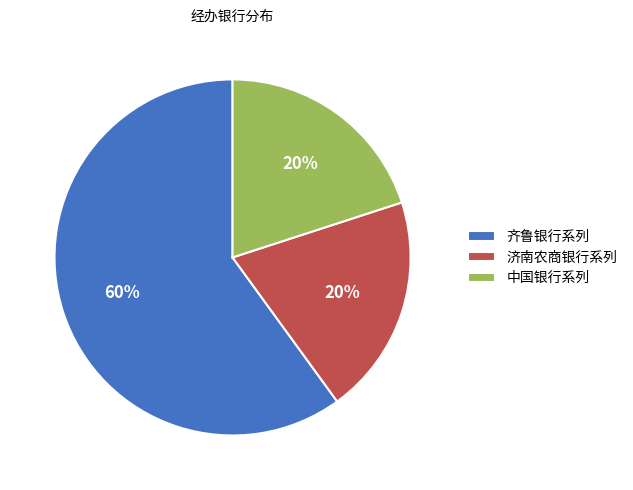

Is it true that 齐鲁银行系列 is 60% of the pie?

True